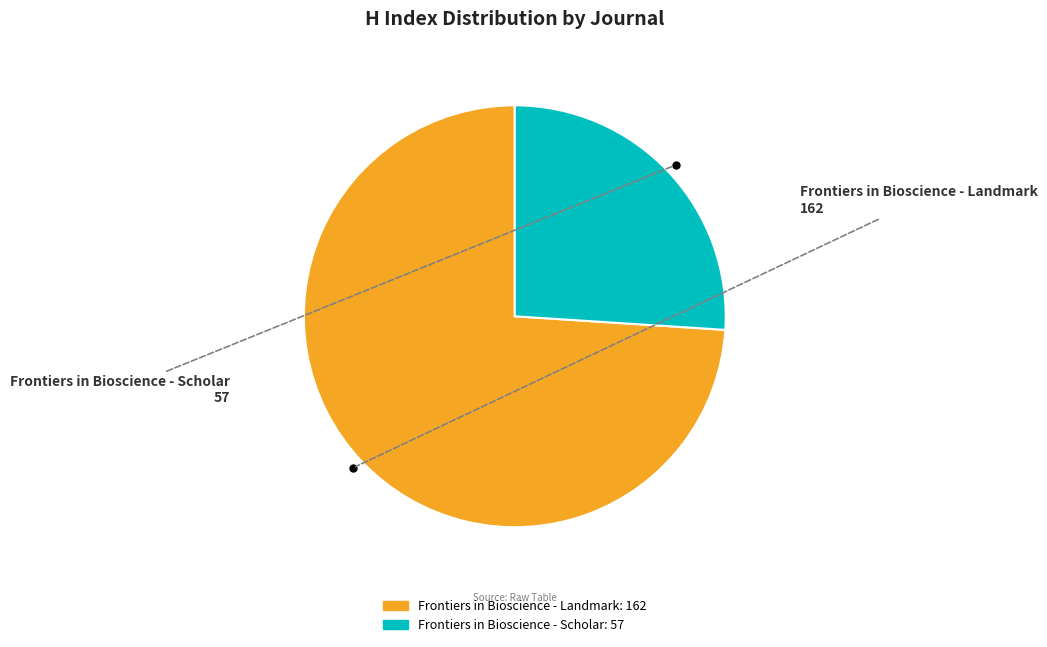

What is the majority slice?

Frontiers in Bioscience - Landmark